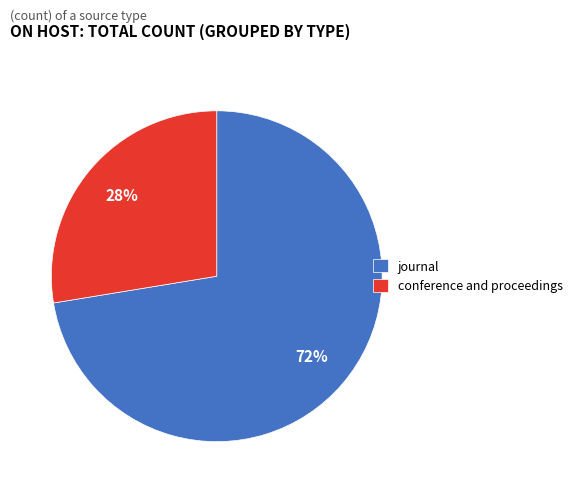

Which category has the smallest portion of the pie?

conference and proceedings